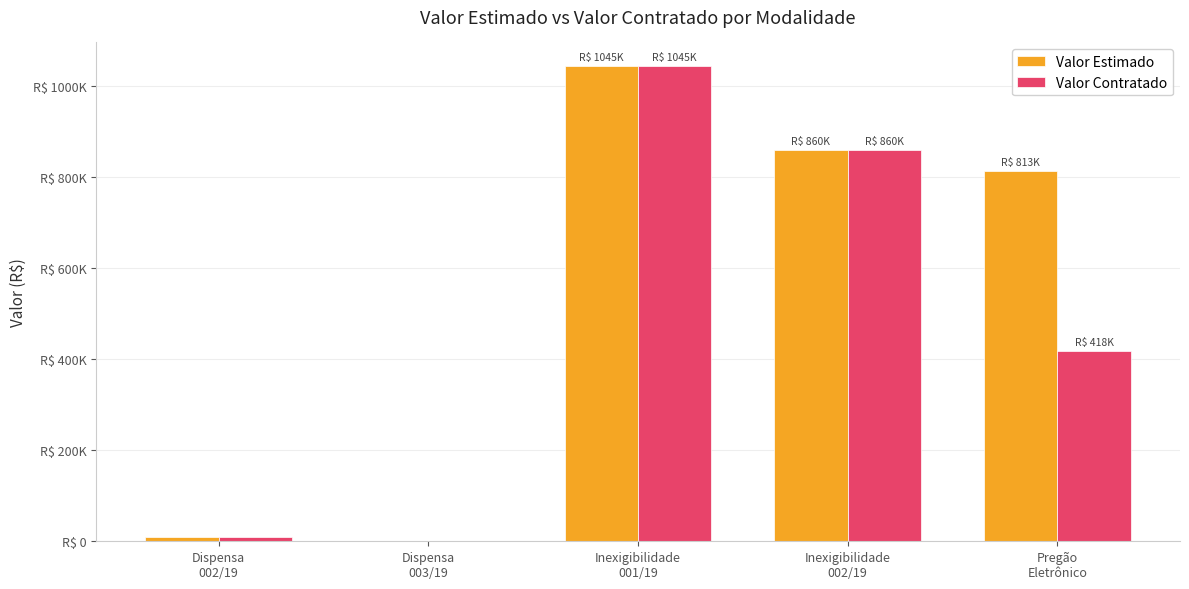

Reading left to right, transcribe all the data shown in this chart.

Valor Estimado: Dispensa
002/19=8900.0	Dispensa
003/19=996.0	Inexigibilidade
001/19=1044556.8	Inexigibilidade
002/19=859585.5	Pregão
Eletrônico=813320.6
Valor Contratado: Dispensa
002/19=8900.0	Dispensa
003/19=996.0	Inexigibilidade
001/19=1044556.8	Inexigibilidade
002/19=859585.5	Pregão
Eletrônico=417712.0